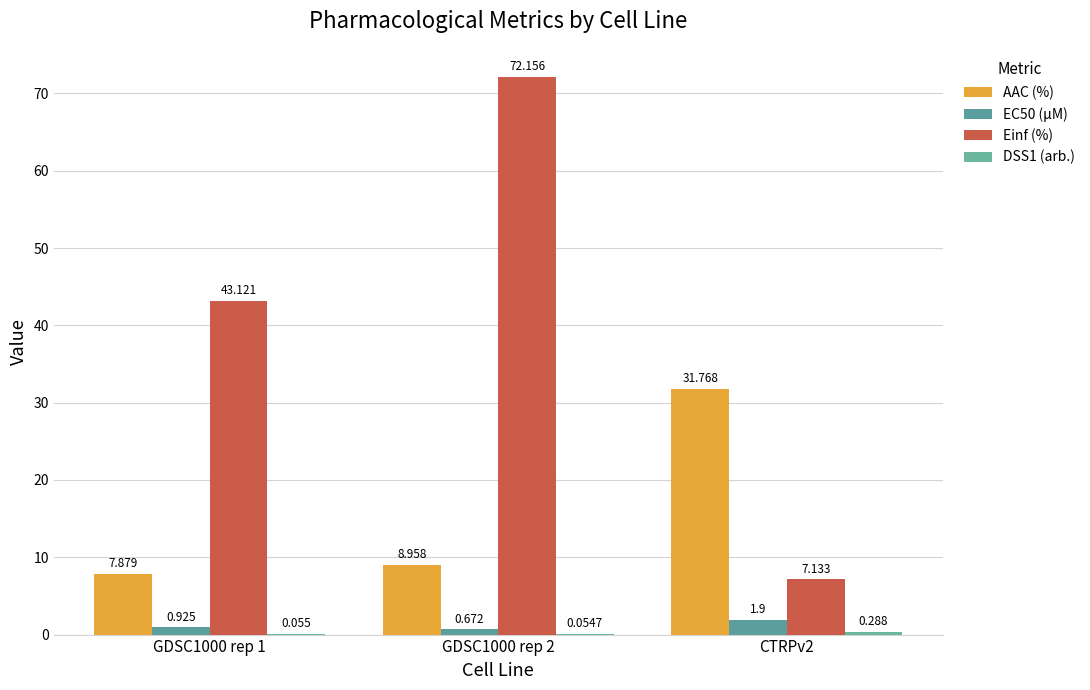

At which label does Einf (%) first exceed 43?

GDSC1000 rep 1